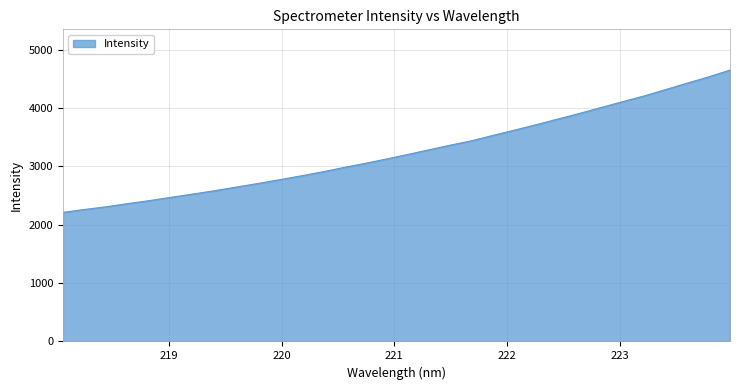

What is the maximum value shown in the chart?

4650.8